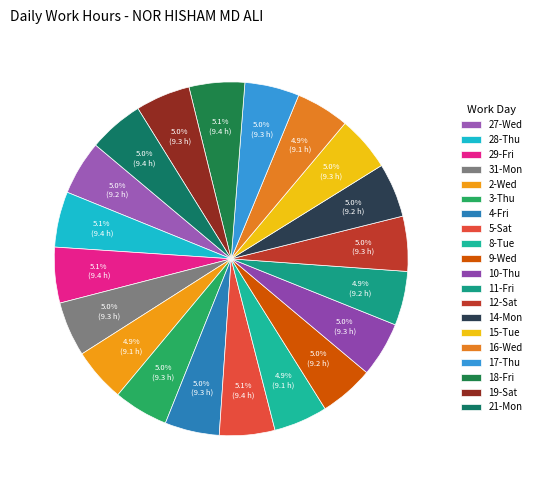

Count the number of slices in the pie.

20